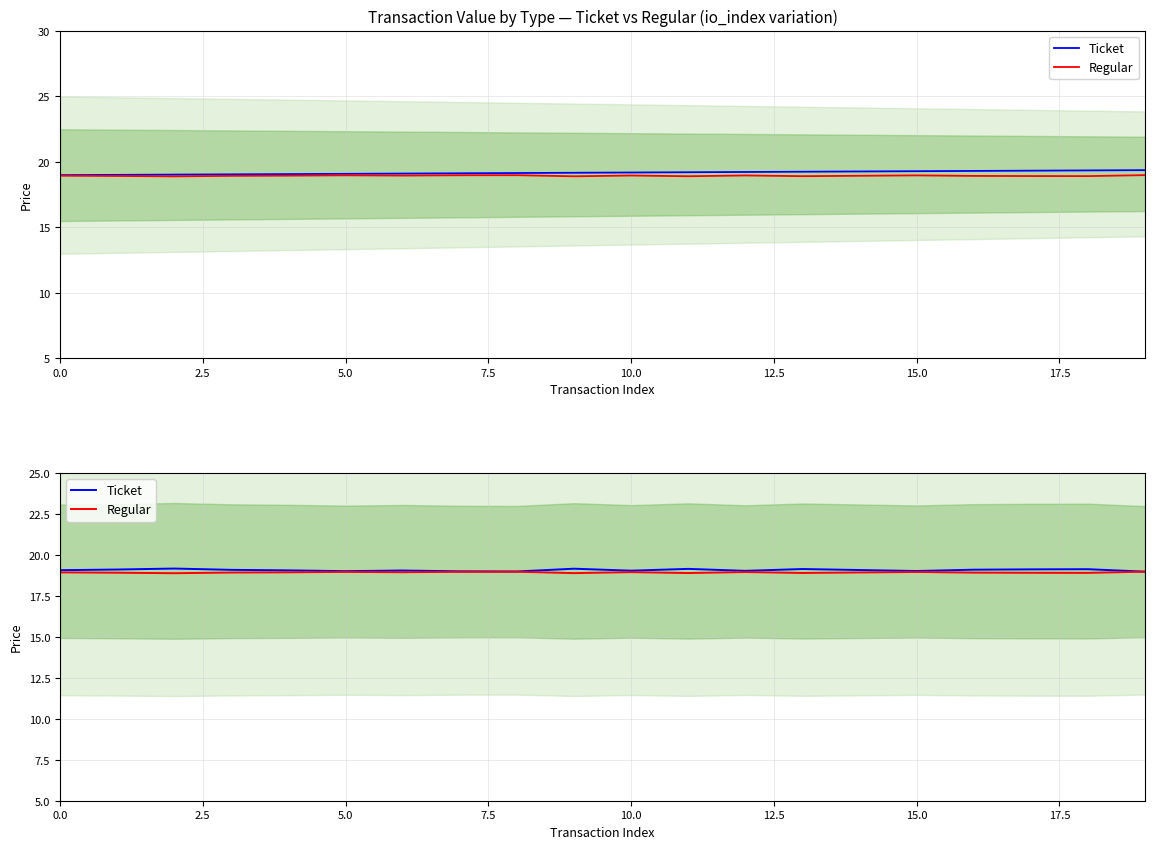

Reading right to left, what are all the values shown in this chart?

Ticket: 19.0	19.1	19.1	19.1	19.0	19.1	19.1	19.0	19.2	19.0	19.2	19.0	19.0	19.1	19.0	19.1	19.1	19.2	19.1	19.1
Regular: 19.0	18.9	18.9	18.9	19.0	18.9	18.9	19.0	18.9	19.0	18.9	19.0	19.0	18.9	19.0	18.9	18.9	18.9	18.9	18.9